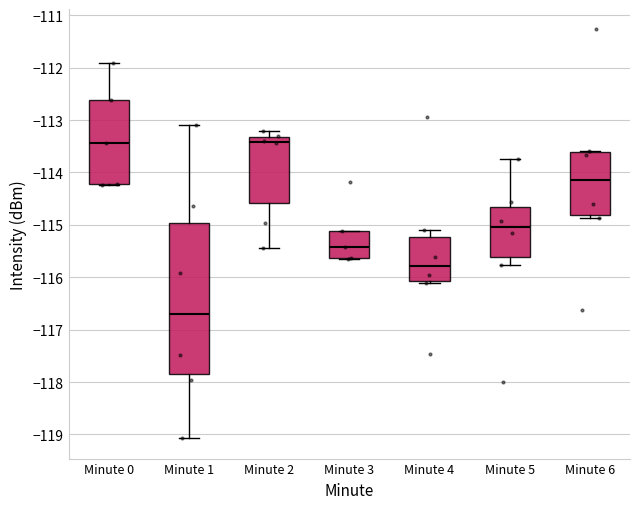

Comparing the boxes themselves (not the whiskers), which one is the tallest?

Minute 1